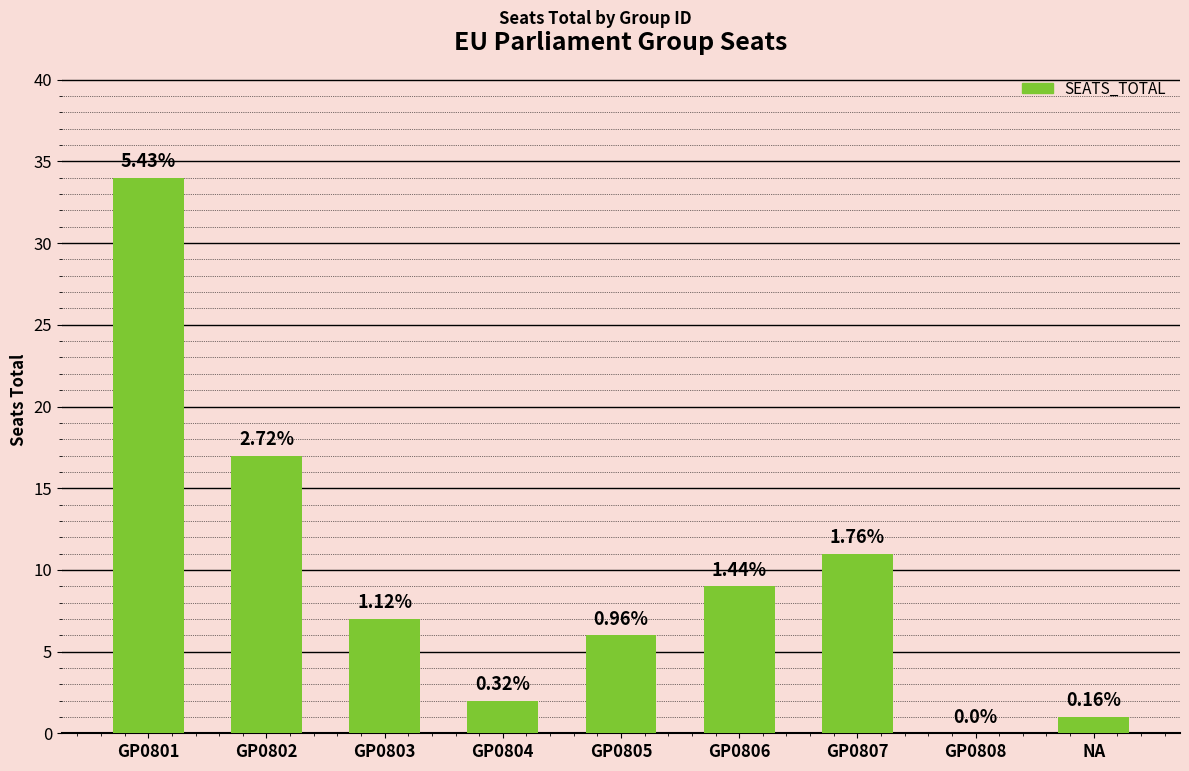

Reading left to right, transcribe all the data shown in this chart.

GP0801=34	GP0802=17	GP0803=7	GP0804=2	GP0805=6	GP0806=9	GP0807=11	GP0808=0	NA=1